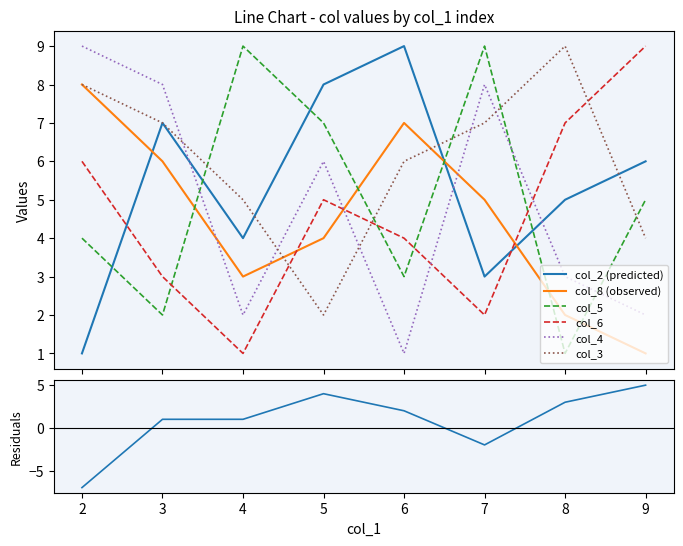

What is the sum of all col_4 values?

39